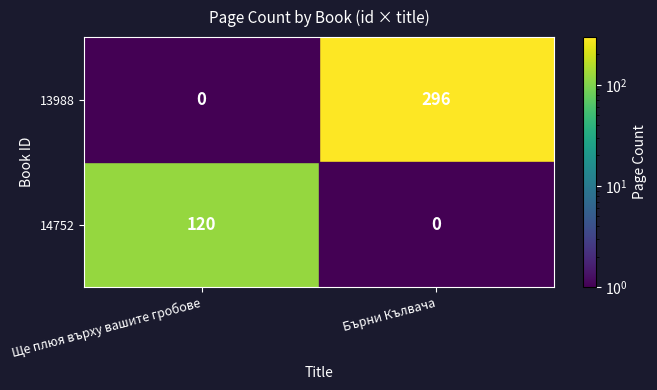

Between Ще плюя върху вашите гробове and Бърни Кълвача, which series saw the biggest shift?

13988